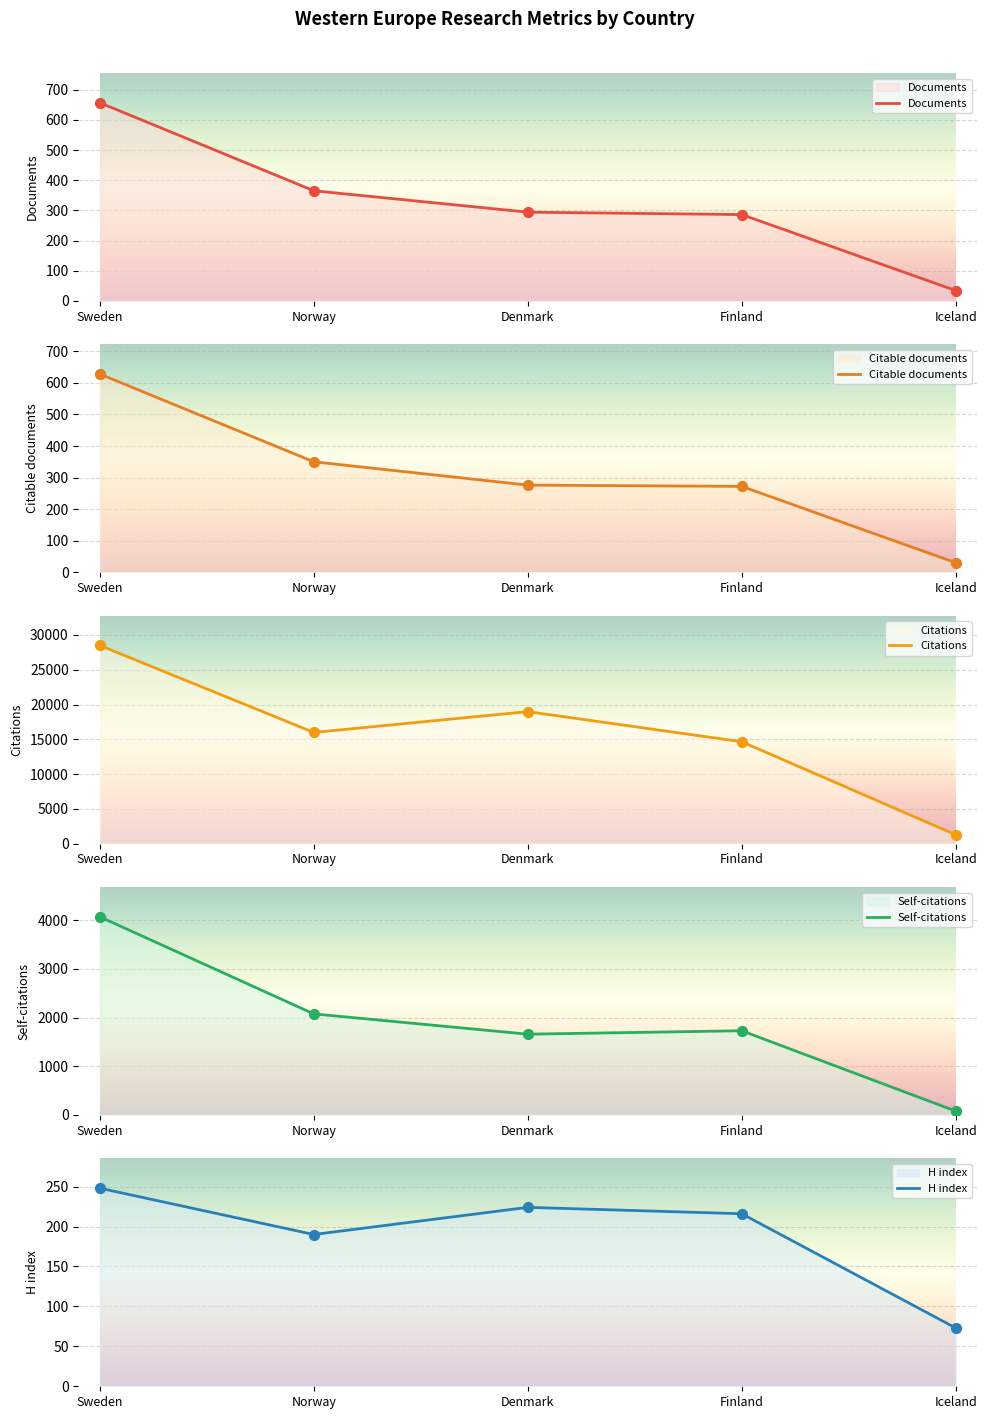

Which series has the largest Y range (max minus min)?

Citations